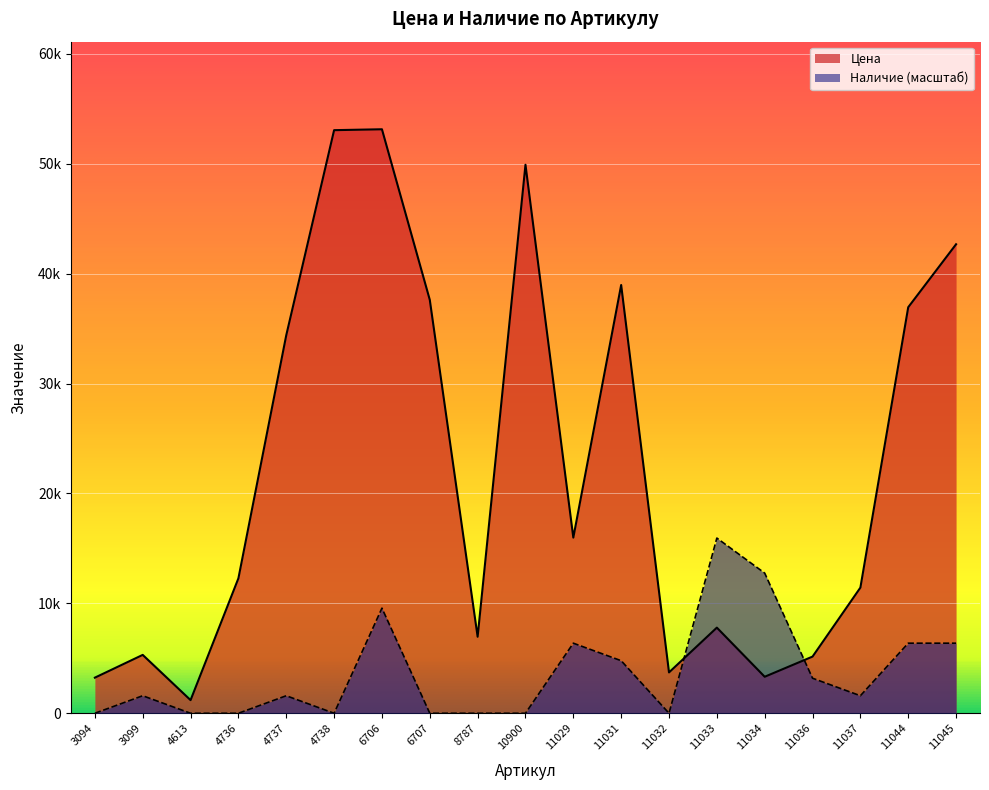

Reading left to right, extract all data points from this chart.

Цена: 3240.0	5311.0	1195.0	12279.0	34395.0	53055.0	53137.0	37616.0	6962.0	49910.0	15984.0	38965.0	3716.0	7791.0	3322.0	5156.0	11432.0	36945.0	42673.0
Наличие: 0.0	1594.1	0.0	0.0	1594.1	0.0	9564.7	0.0	0.0	0.0	6376.4	4782.3	0.0	15941.1	12752.9	3188.2	1594.1	6376.4	6376.4